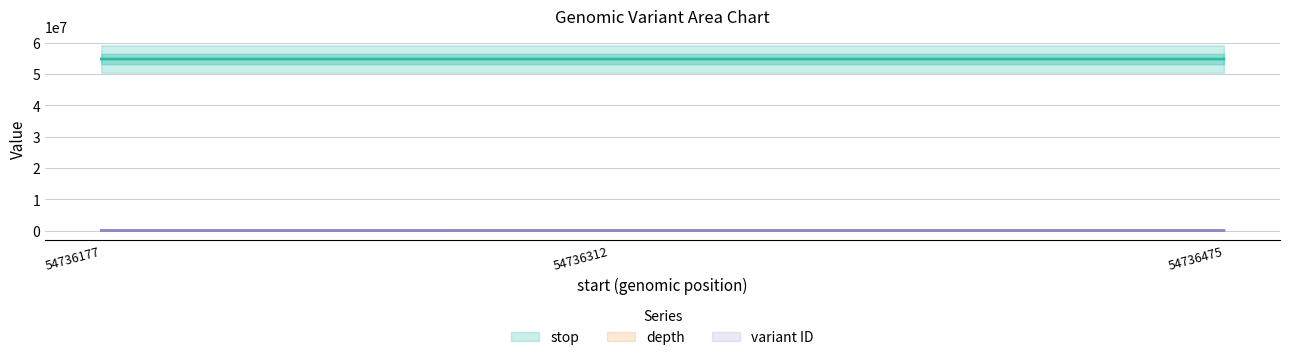

The variant ID series shows 45618.3 at 54736177. True or false?

True